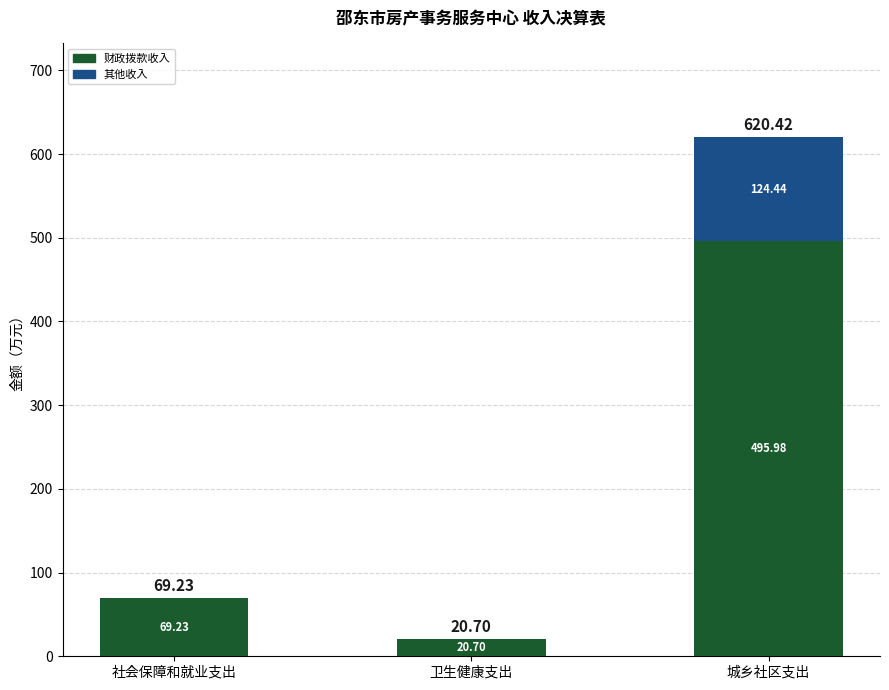

What is the total value across all series at 社会保障和就业支出?

69.2